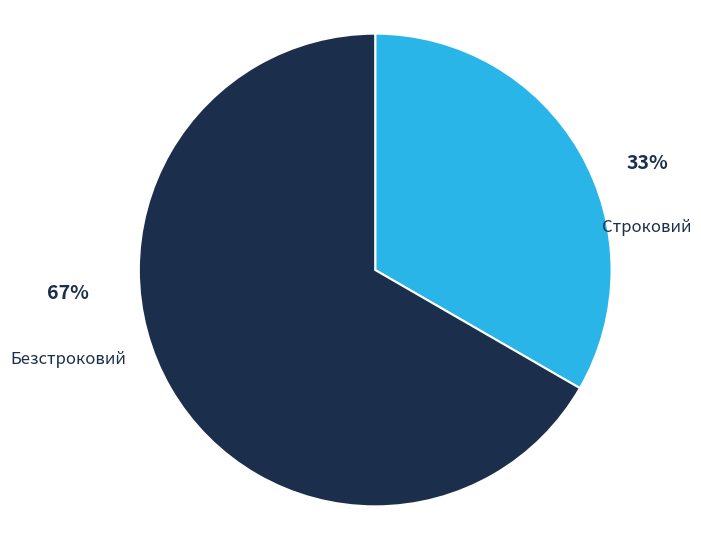

To the nearest percent, what is the average slice percentage?

50%